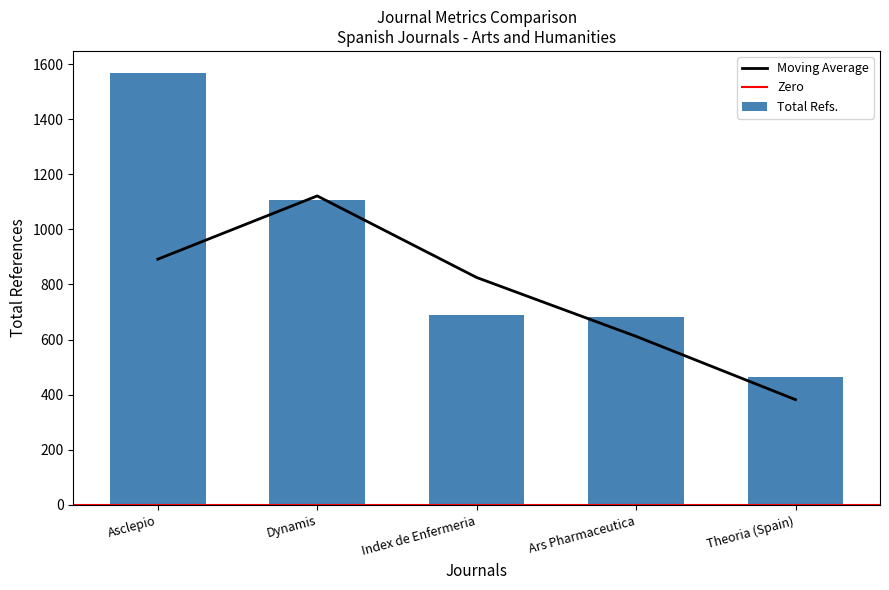

What is the highest value of the Moving Average series?

1121.3